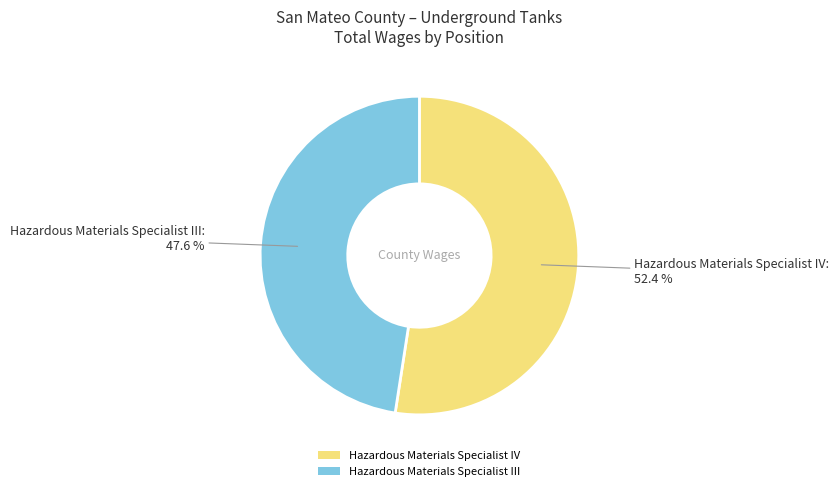

Combined, what portion of the pie is Hazardous Materials Specialist III and Hazardous Materials Specialist IV?

100.0%